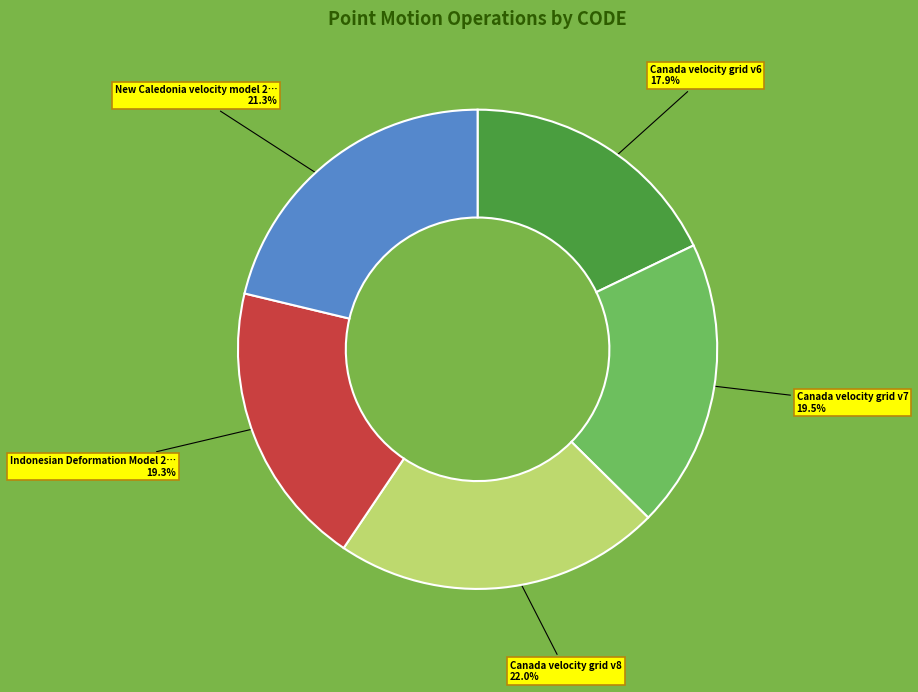

Is there any slice that represents more than half of the pie?

No